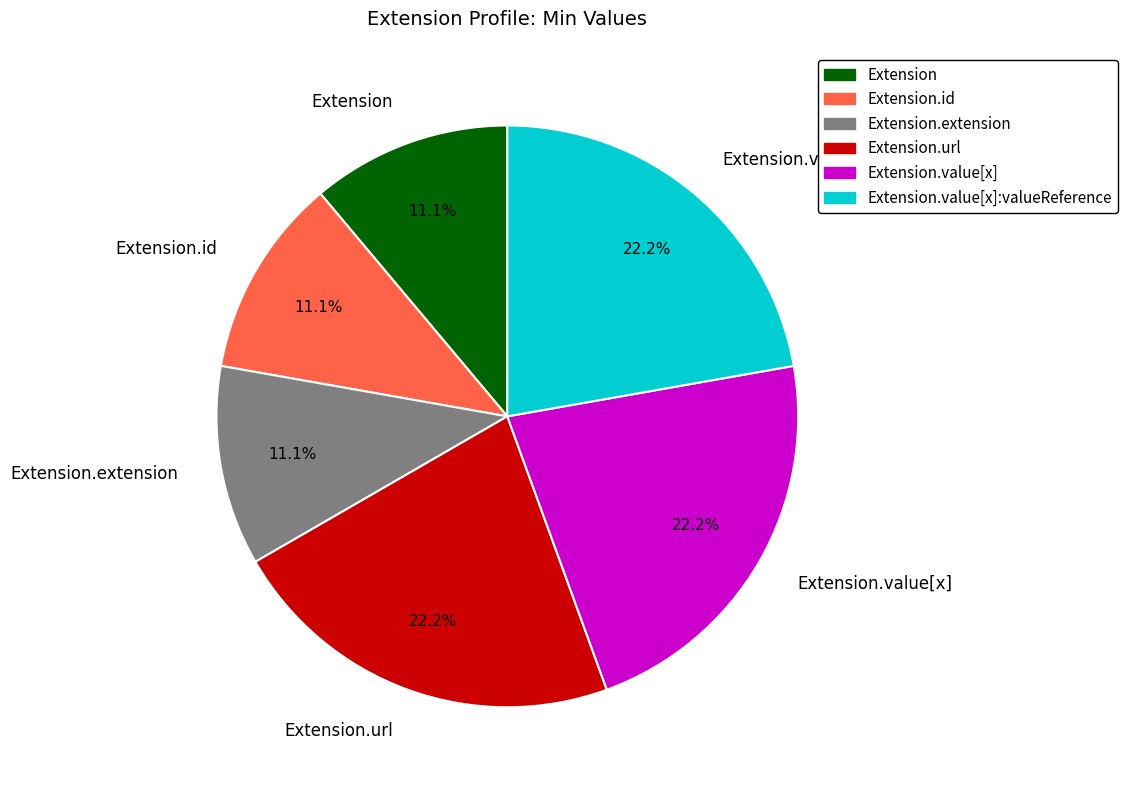

Between Extension.extension and Extension.value[x], which is larger?

Extension.value[x]